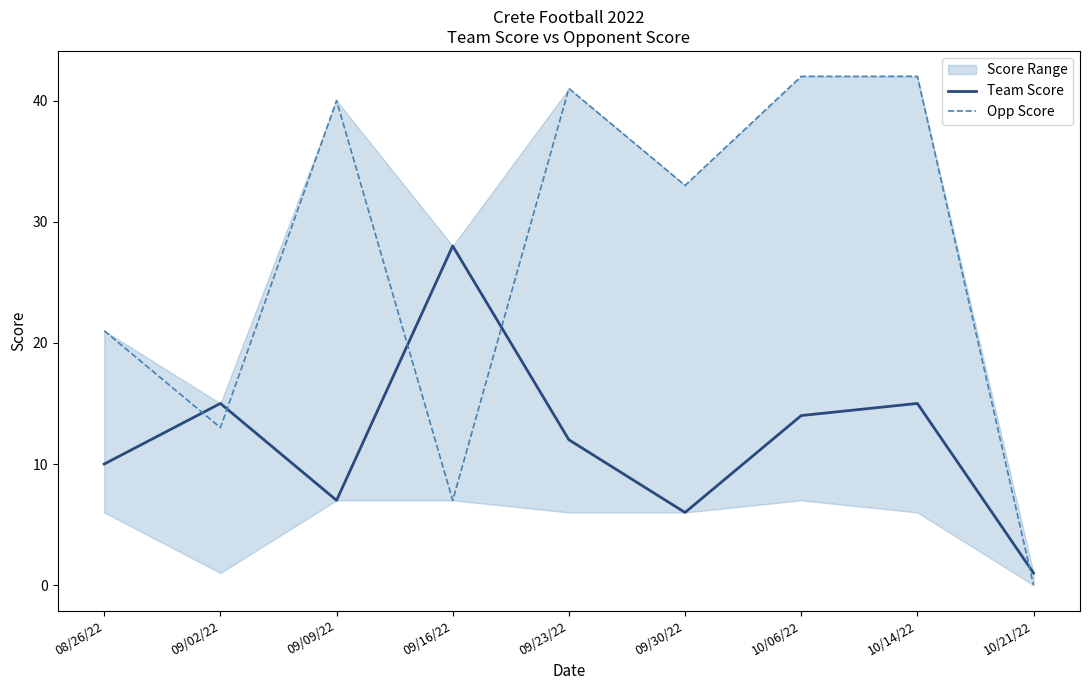

What is the label of the 3rd point from the right?

10/06/22